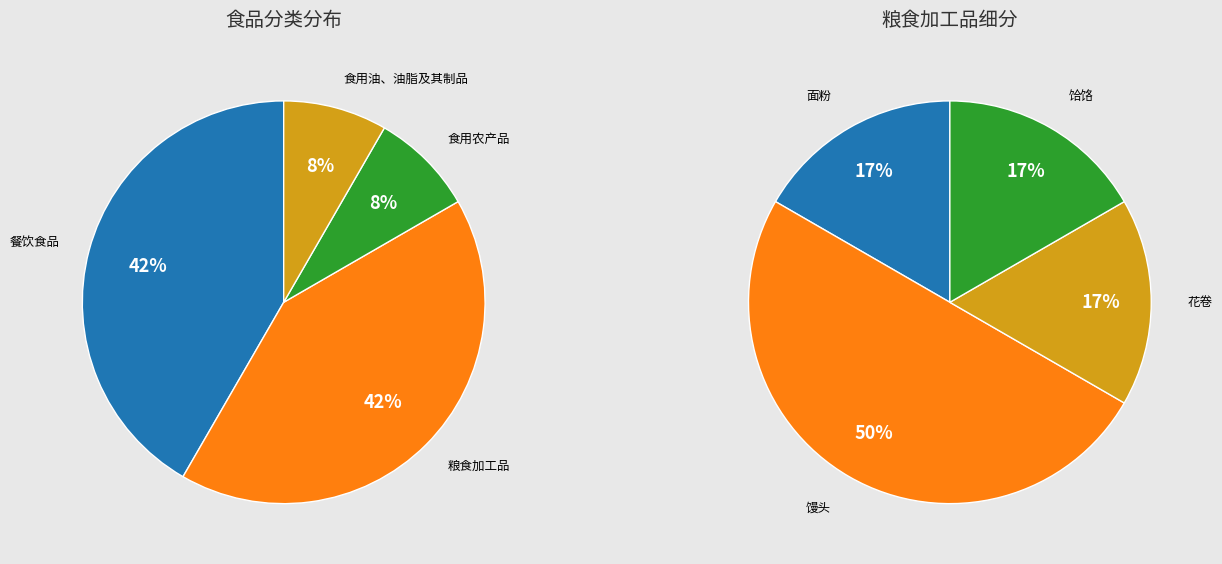

Approximately how many times larger is the value at 餐饮食品 compared to 食用农产品?

5.0